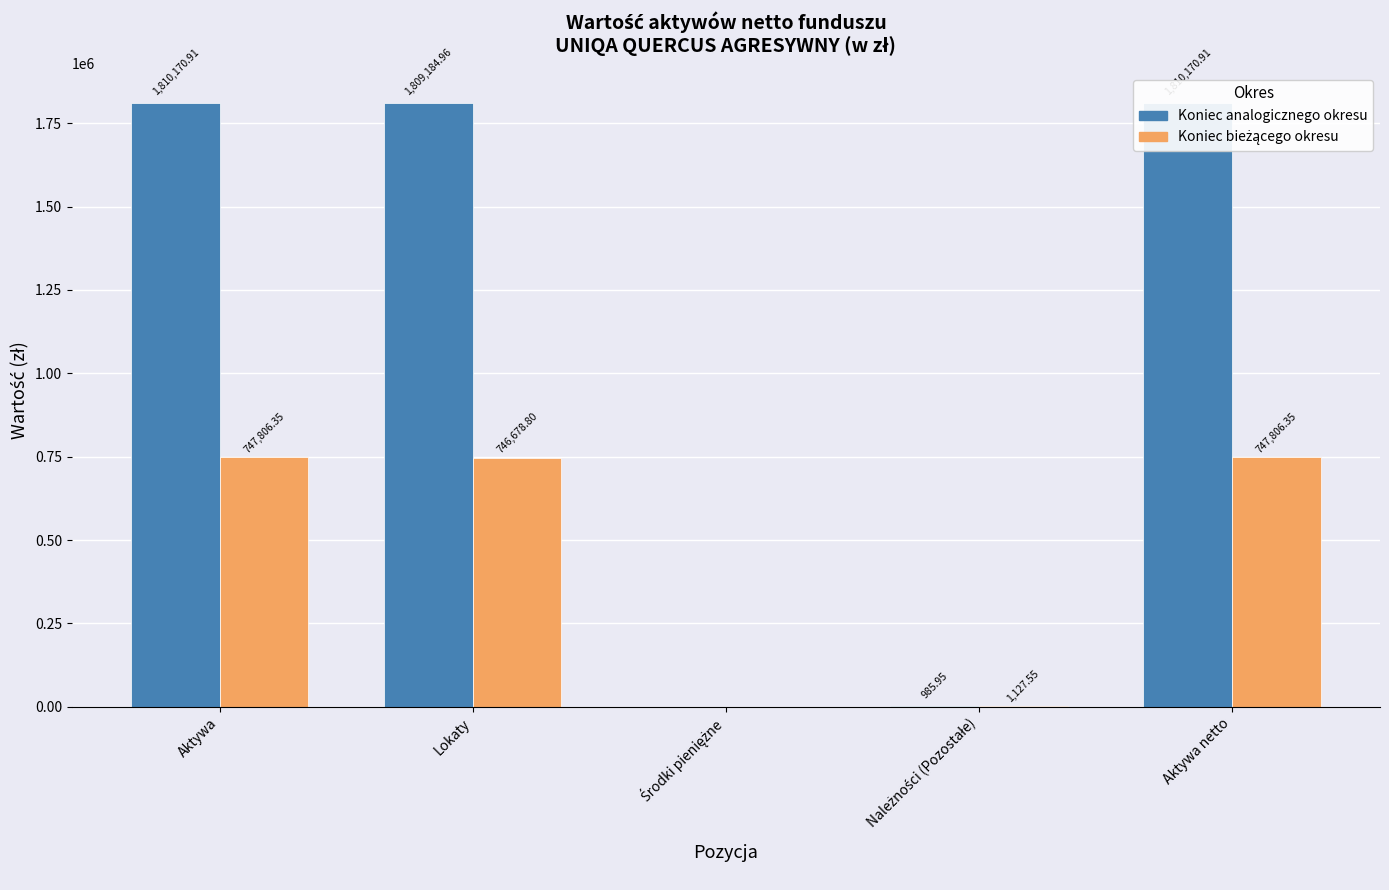

Which series has the largest total across all categories?

Koniec analogicznego okresu